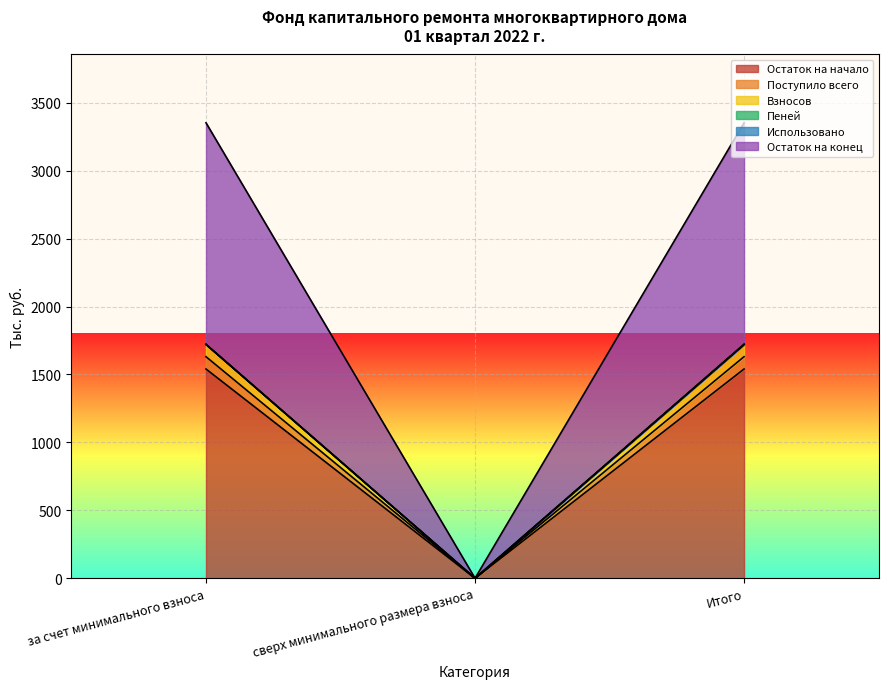

Does the chart display data point markers on the line(s)?

No